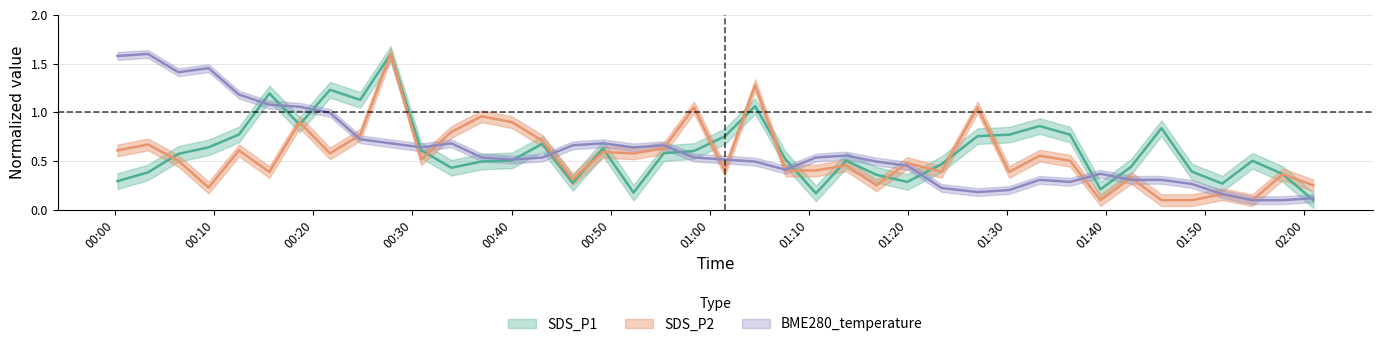

In SDS_P2, how many points are lower than both neighbors (excluding endpoints)?

12